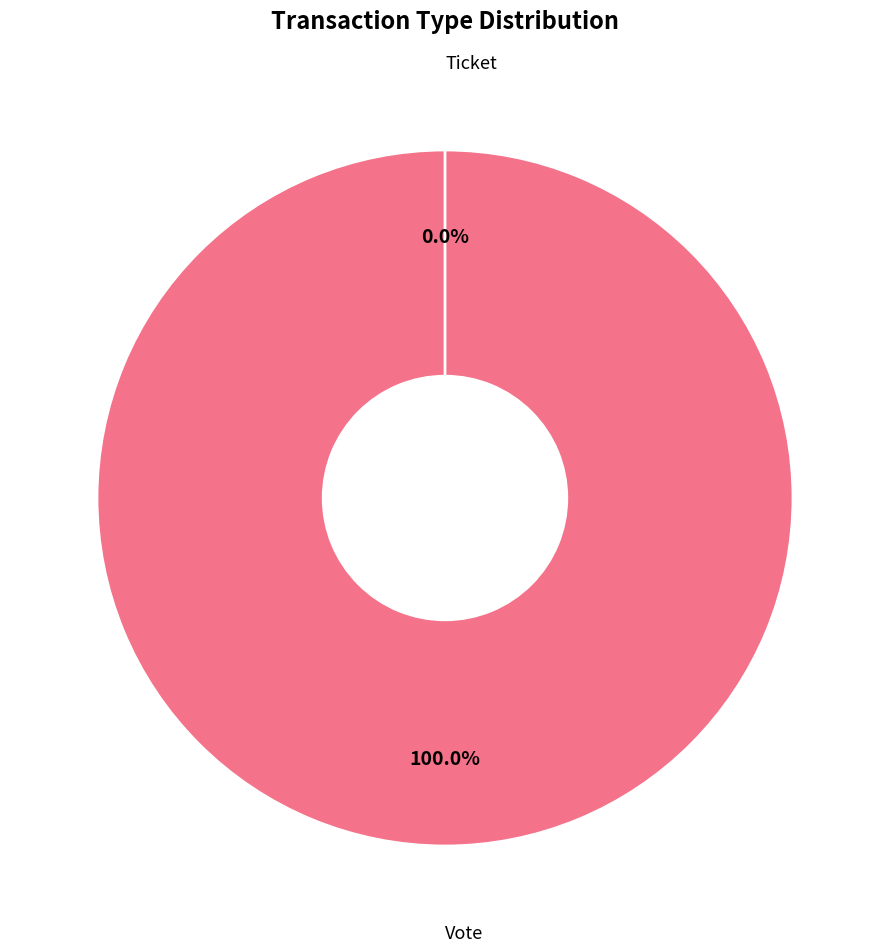

What percentage is the Vote slice, to the nearest percent?

100%